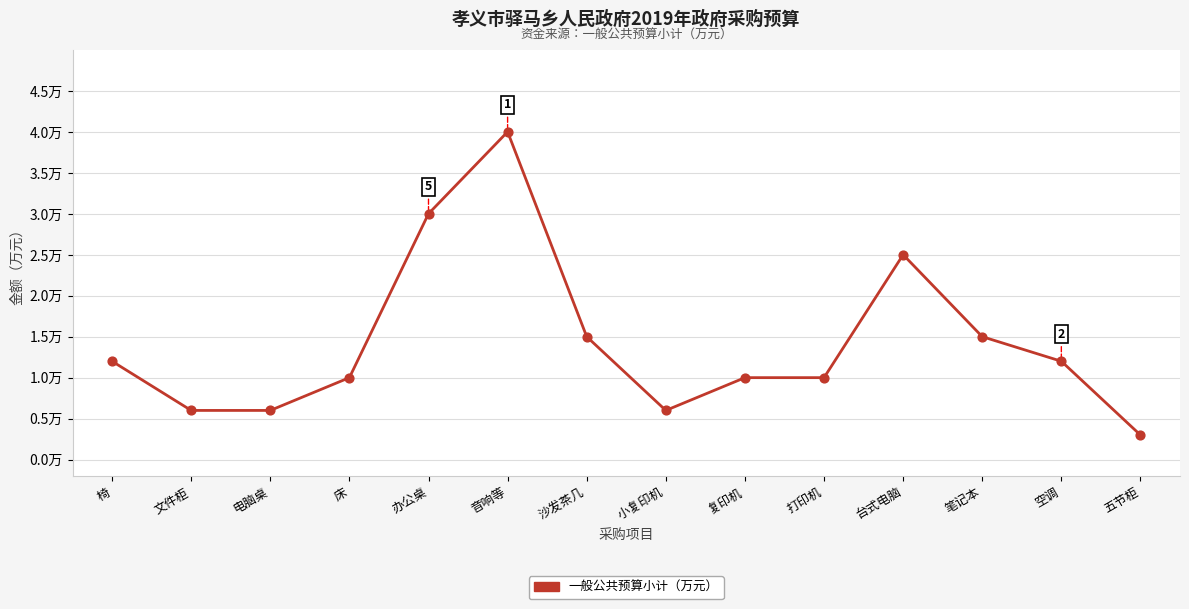

What is the change in value from 文件柜 to 空调?

+0.6